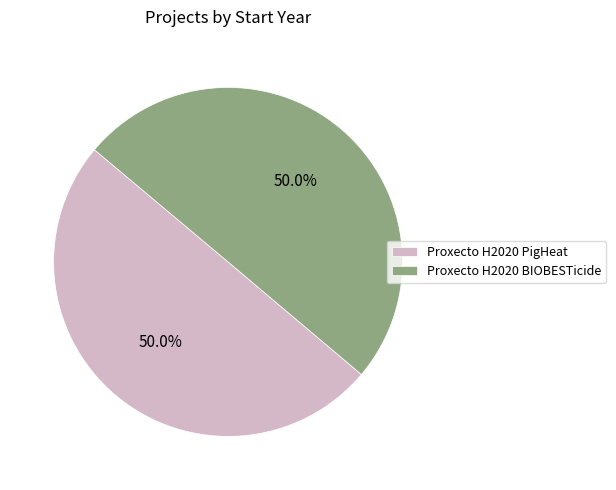

Do Proxecto H2020 PigHeat and Proxecto H2020 BIOBESTicide together represent more than half of the pie?

Yes